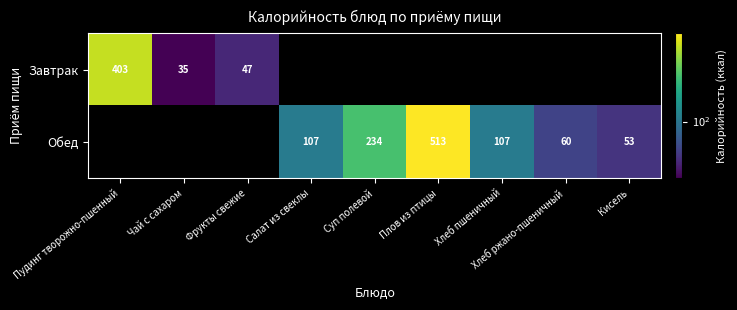

Which has a higher value, Салат из свеклы or Хлеб ржано-пшеничный?

Салат из свеклы